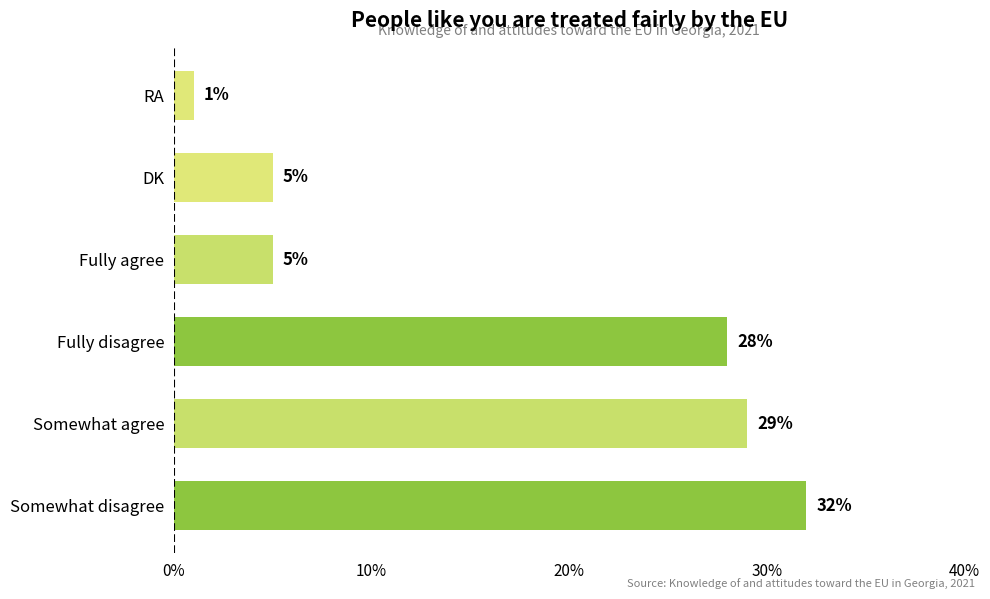

Is it true that the value at DK is 5?

True